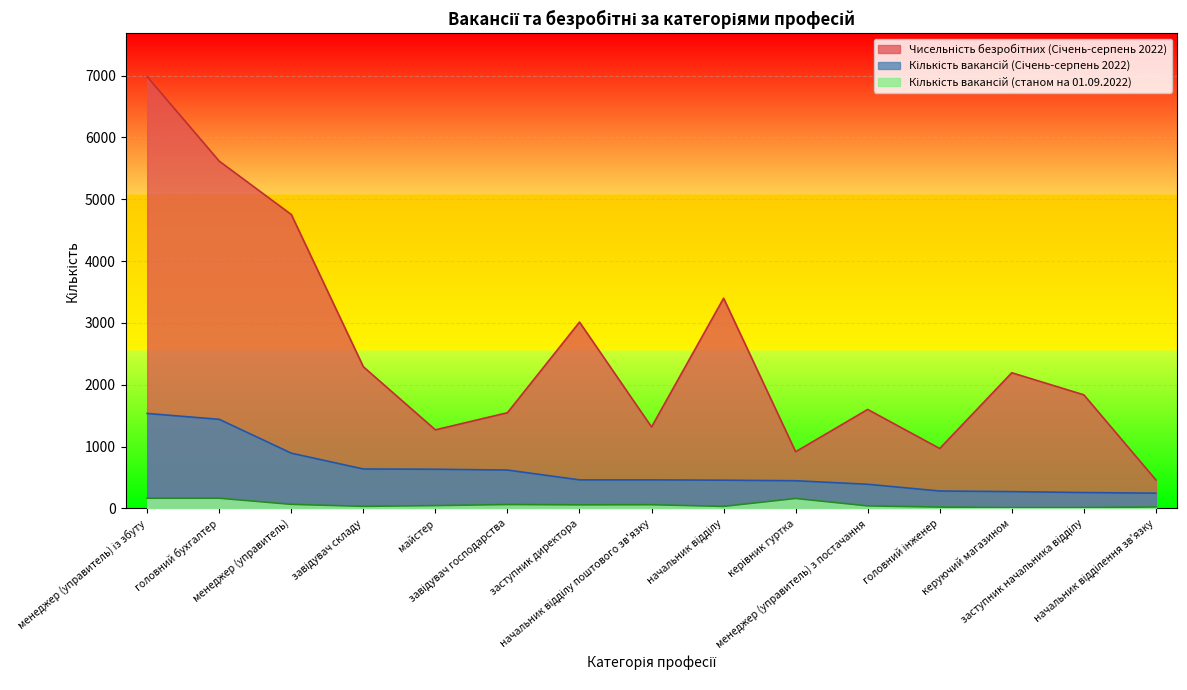

What is the difference between the Кількість вакансій (Січень-серпень 2022) values at менеджер (управитель) з постачання and начальник відділу?

66